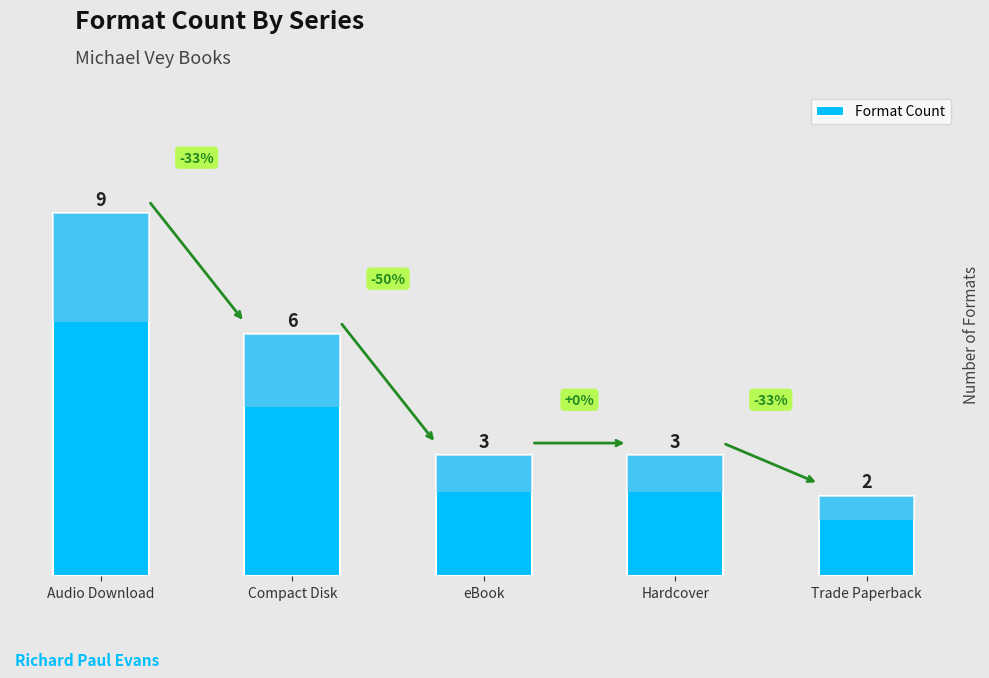

How many bars are there in total?

5